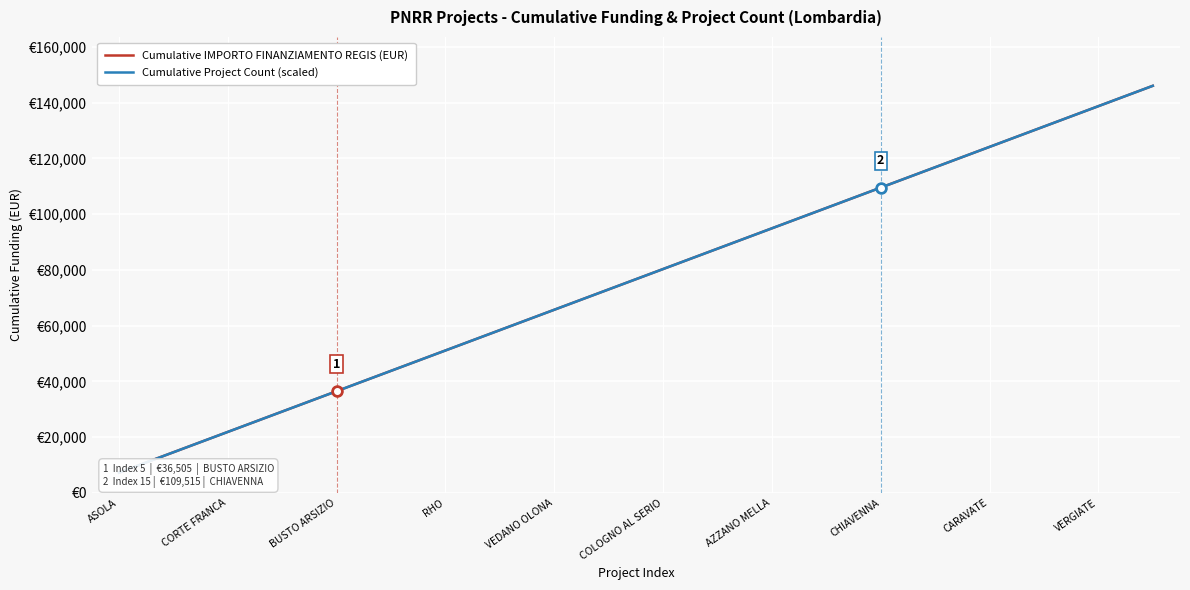

Count the number of data series in this chart.

2